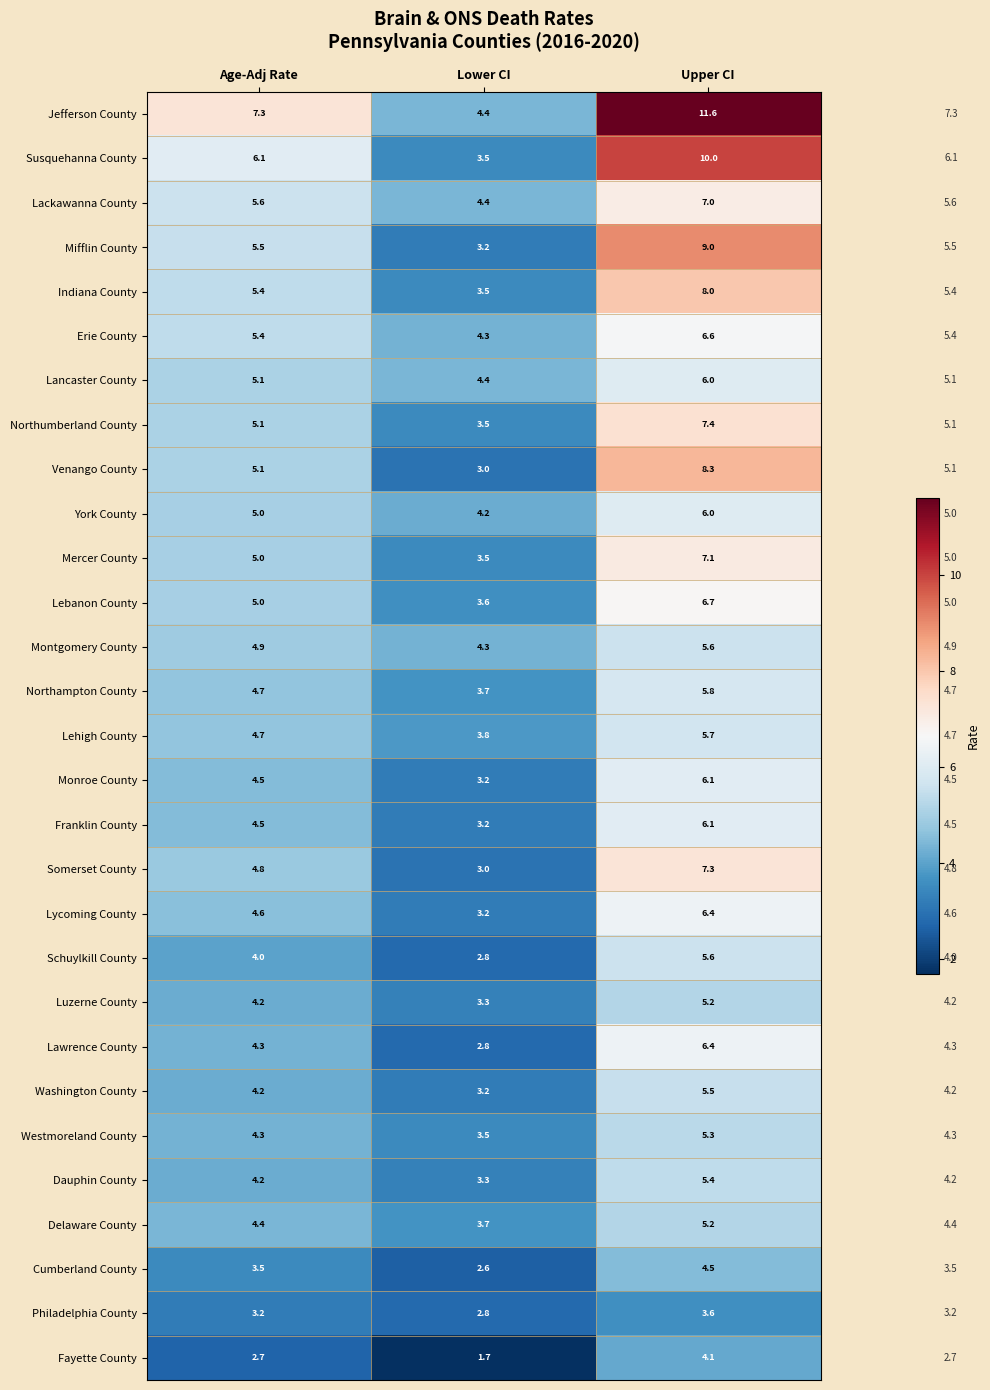

At how many categories does at least one series exceed 3?

3